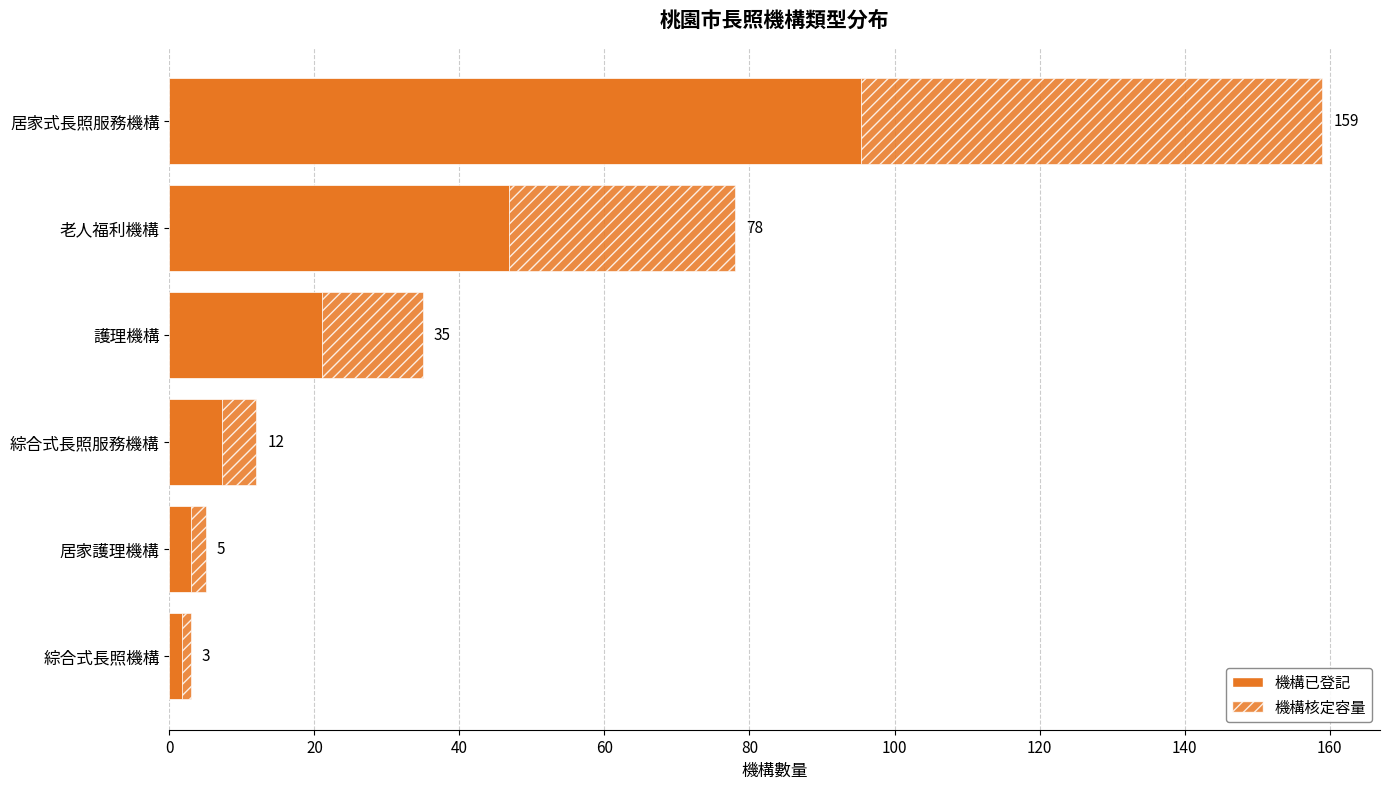

Does the chart contain any negative values?

No